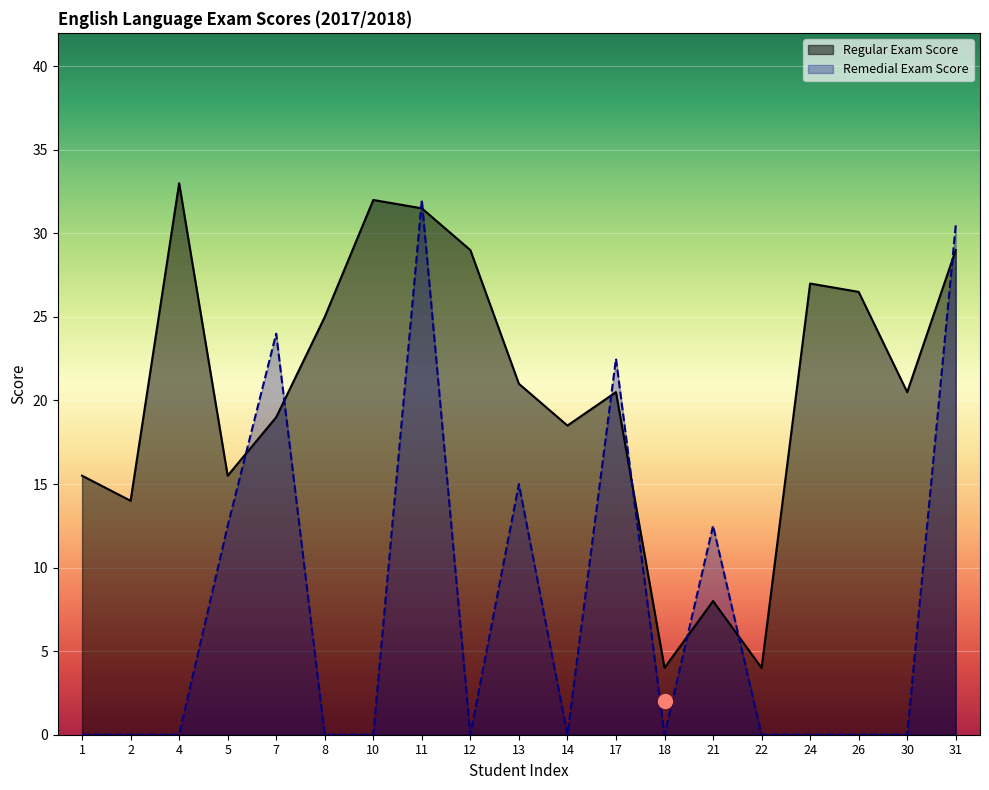

Between which two adjacent categories do Remedial Exam Score and Regular Exam Score first intersect?

5 and 7